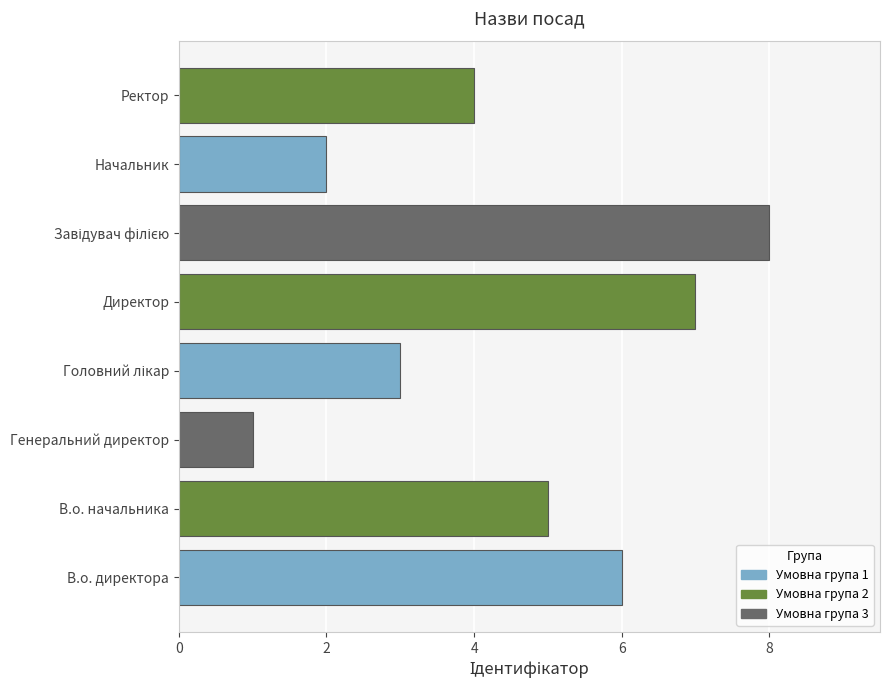

What is the difference between the second highest and minimum values?

6